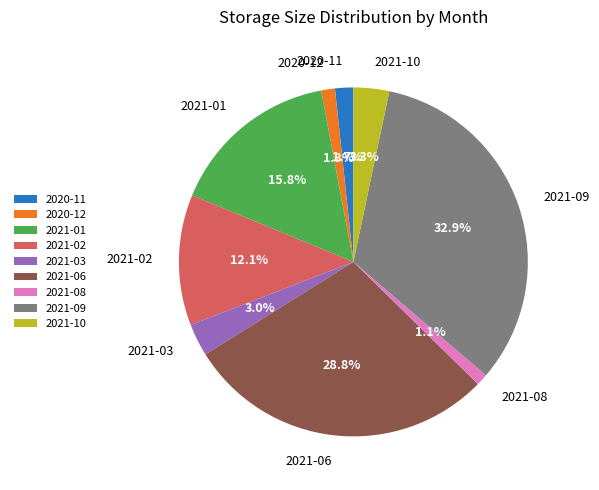

Approximately how many times larger is the value at 2020-11 compared to 2021-03?

0.6